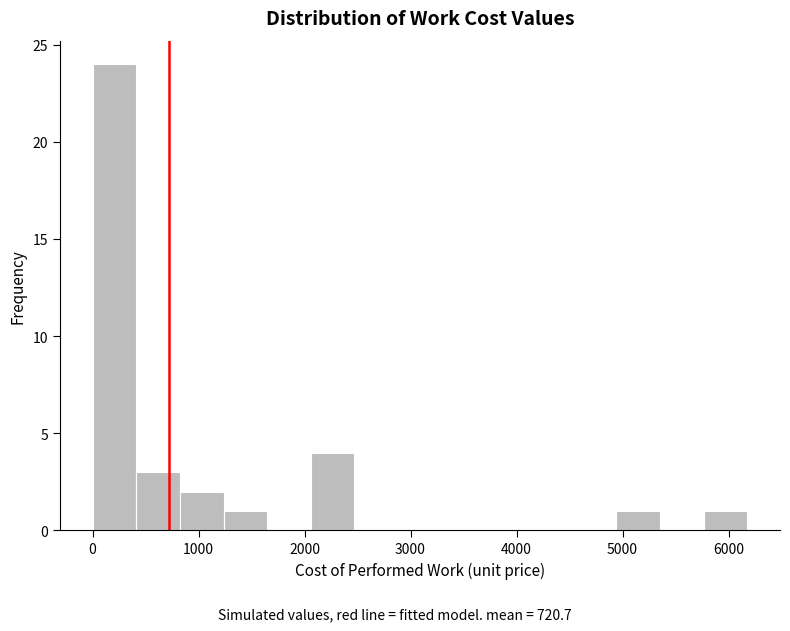

How tall is the bar that spans 2100 to 2500 on the x-axis? Neither the bar edges nor the heights are printed on the chart, so give them approximately, as read against the axes.

4